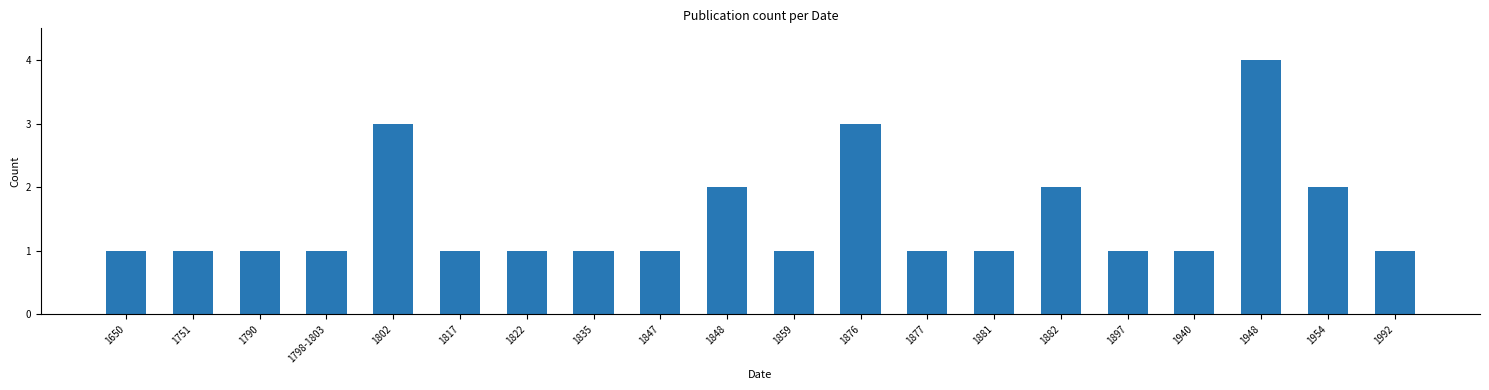

Are the bars horizontal?

No